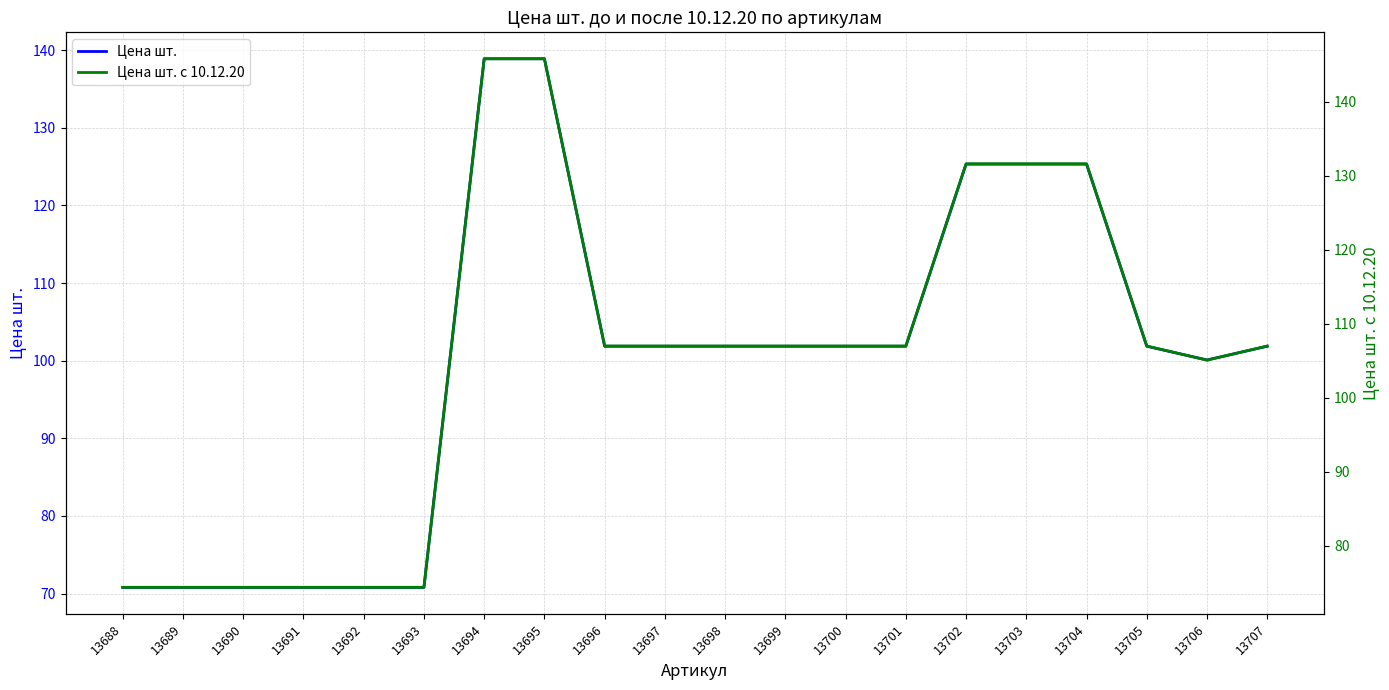

Which has a higher value, 13693 or 13698?

13698